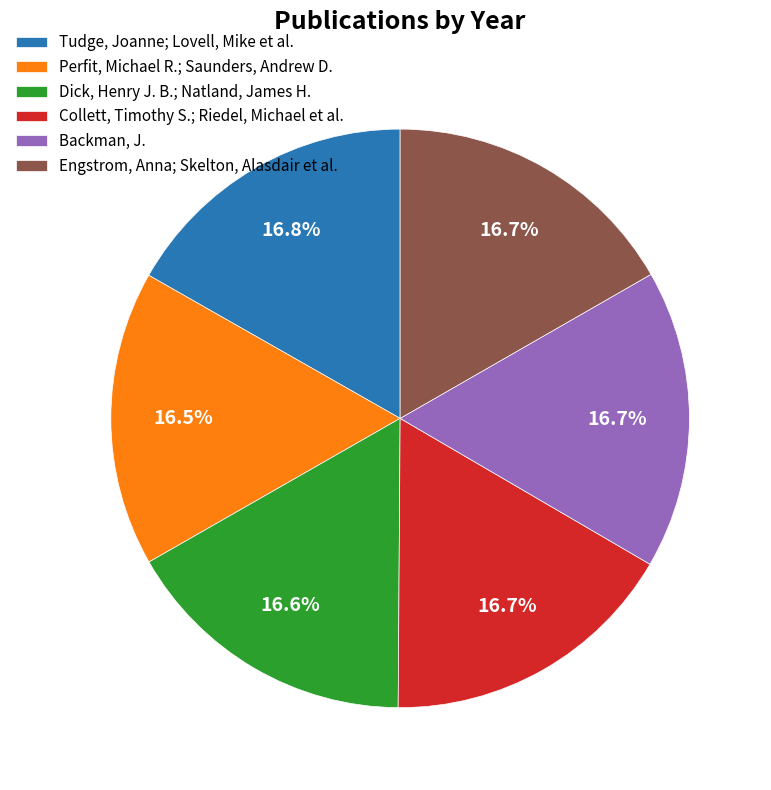

To the nearest percent, what portion does Engstrom, Anna; Skelton, Alasdair et al. represent?

17%